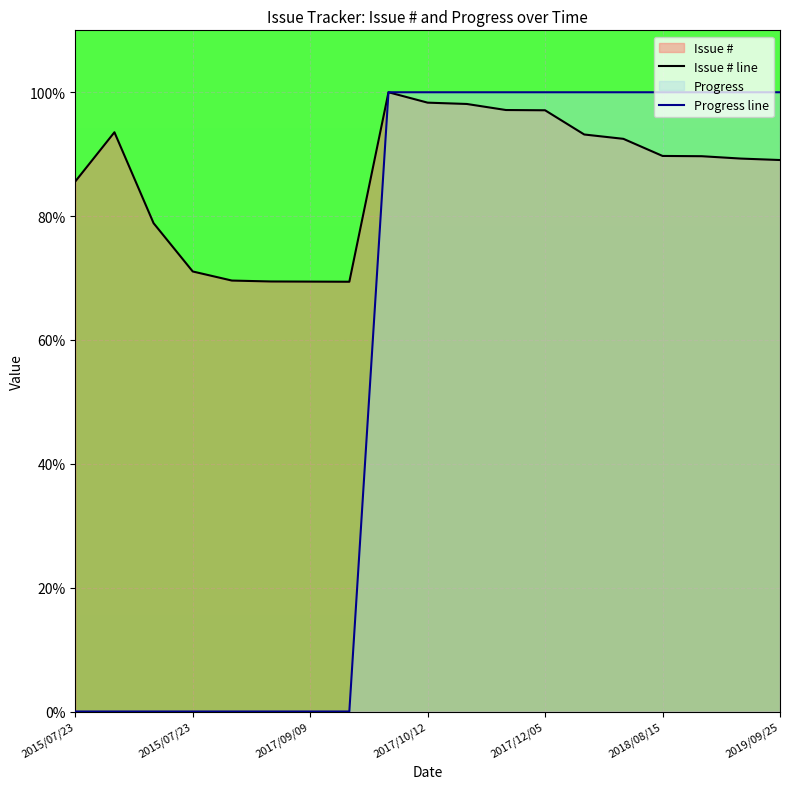

How many values in the Issue # line series are below 89?

7